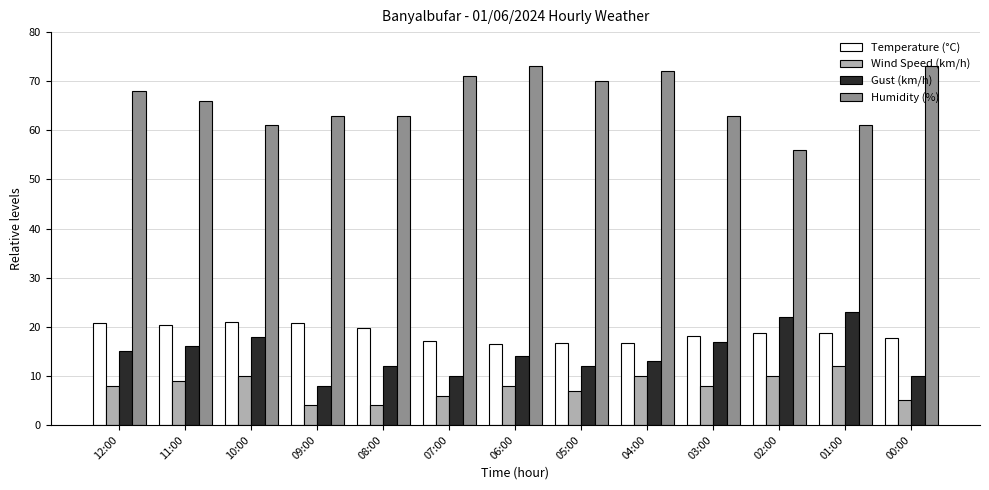

The value of Humidity (%) at 00:00 is 73.0. True or false?

True